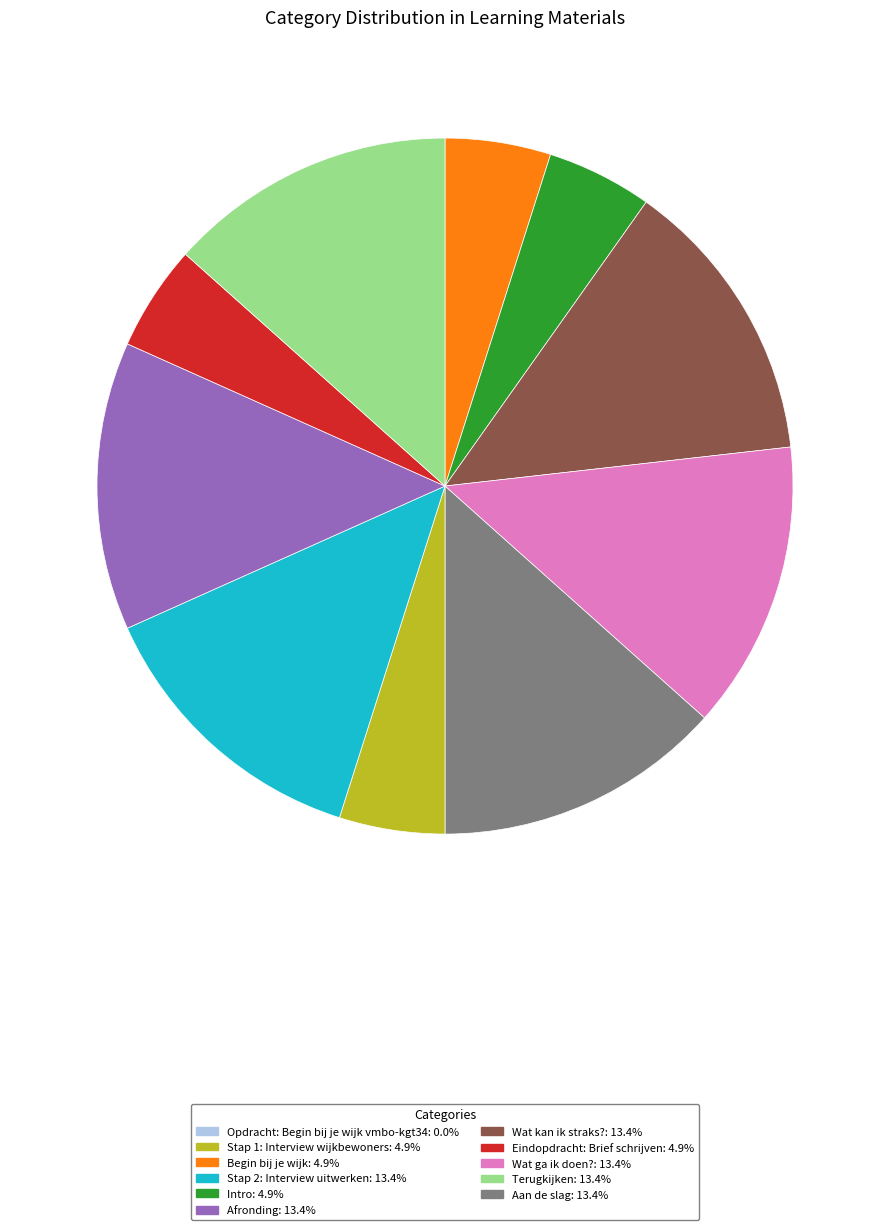

Is there any slice that represents more than half of the pie?

No